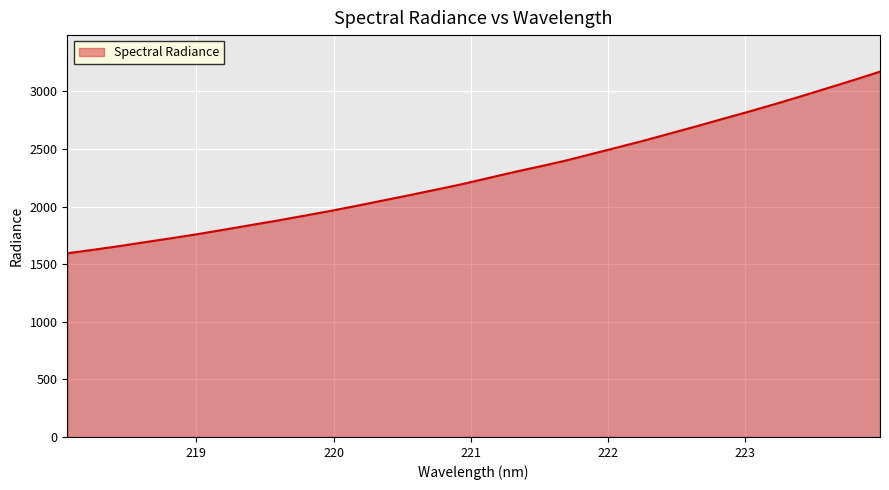

What is the greatest value displayed?

3170.7